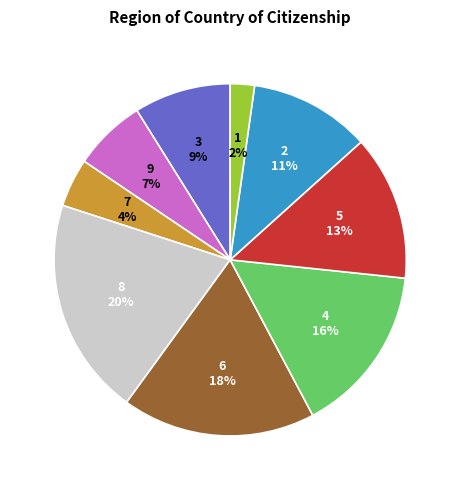

Does any single category account for the majority?

No